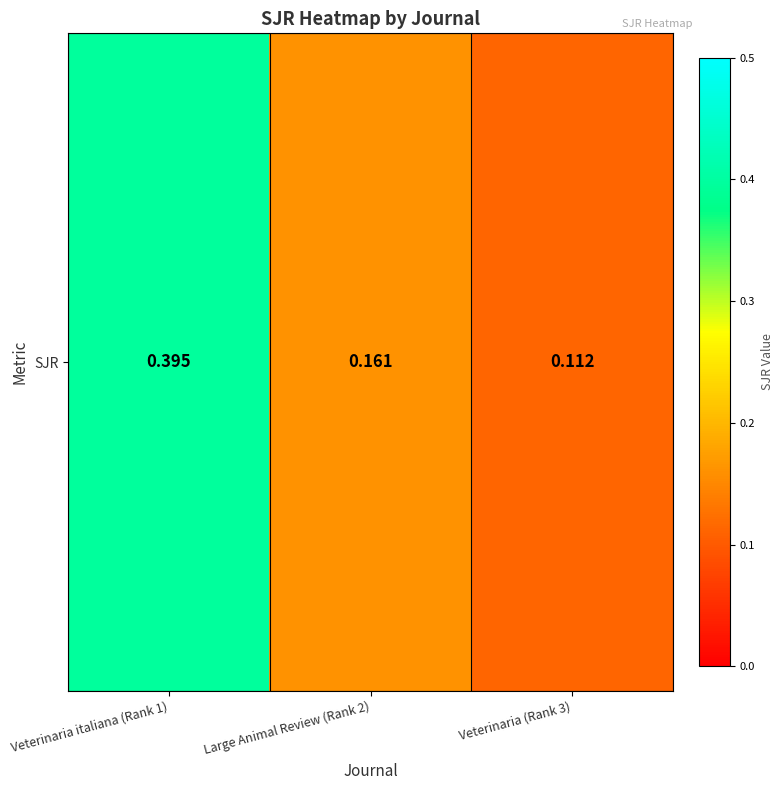

What is the difference between the values at Veterinaria italiana (Rank 1) and Large Animal Review (Rank 2)?

0.2